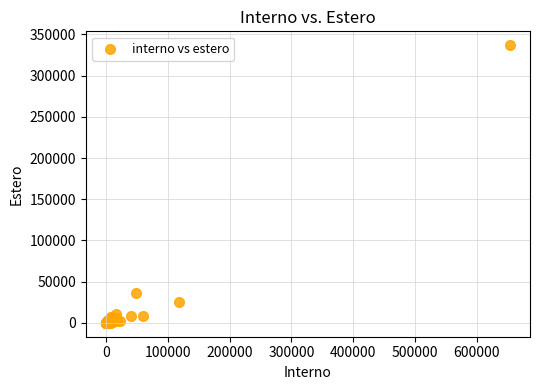

What Y value in the scatter plot is closest to 168422?

36091